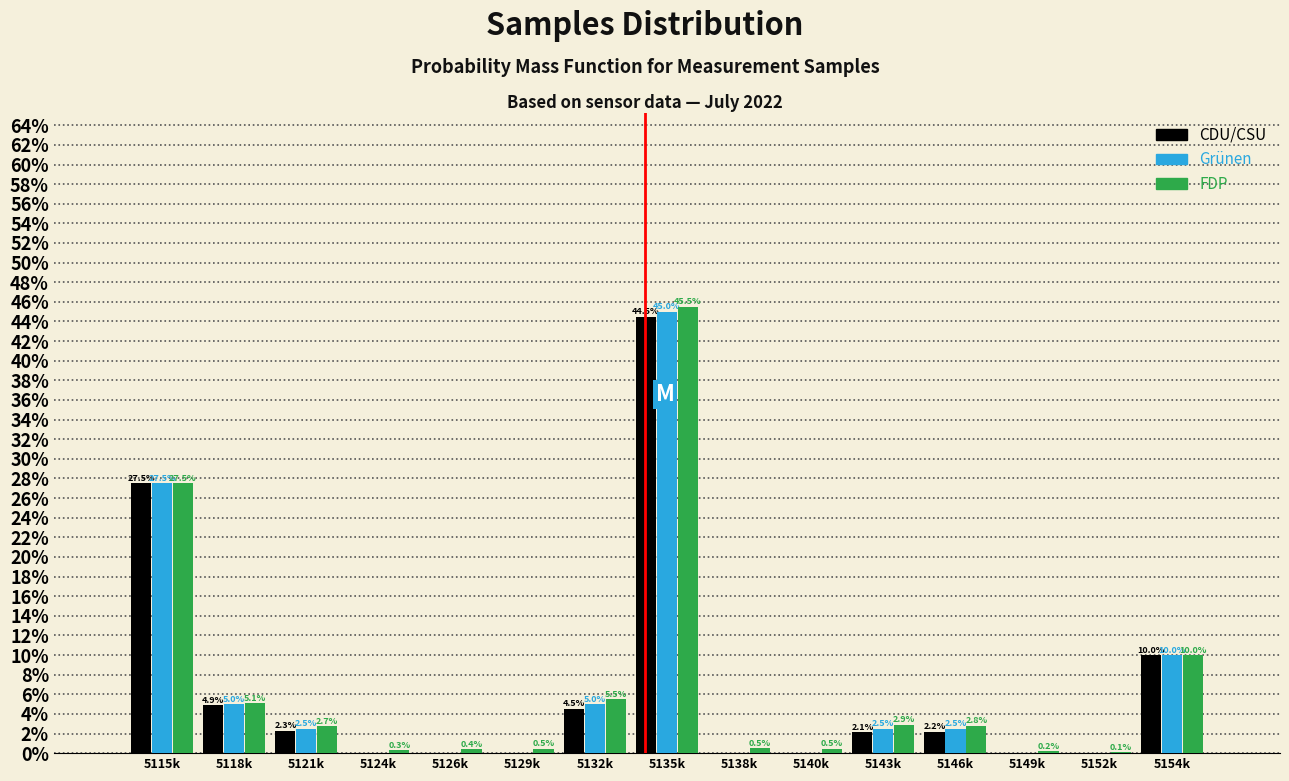

Reading left to right, transcribe all the data shown in this chart.

CDU/CSU: 5115k=27.5	5118k=4.9	5121k=2.3	5124k=0.0	5126k=0.0	5129k=0.0	5132k=4.5	5135k=44.5	5138k=0.0	5140k=0.0	5143k=2.1	5146k=2.2	5149k=0.0	5152k=0.0	5154k=10.0
Grünen: 5115k=27.5	5118k=5.0	5121k=2.5	5124k=0.0	5126k=0.0	5129k=0.0	5132k=5.0	5135k=45.0	5138k=0.0	5140k=0.0	5143k=2.5	5146k=2.5	5149k=0.0	5152k=0.0	5154k=10.0
FDP: 5115k=27.5	5118k=5.1	5121k=2.7	5124k=0.3	5126k=0.4	5129k=0.5	5132k=5.5	5135k=45.5	5138k=0.5	5140k=0.5	5143k=2.9	5146k=2.8	5149k=0.2	5152k=0.1	5154k=10.0